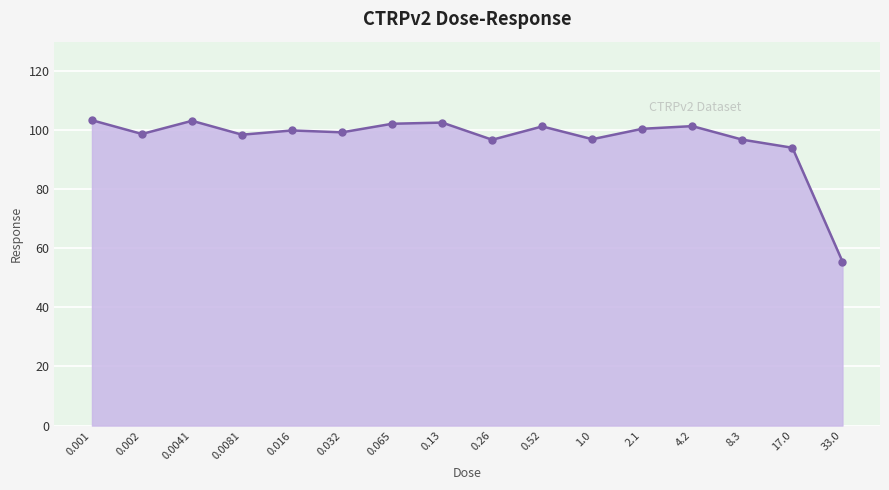

True or false: the data has more than 0 interior local peaks.

True